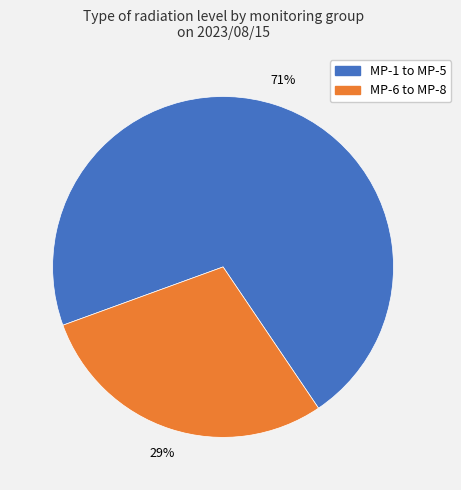

To the nearest percent, what is the difference between the largest and smallest slice percentages?

42%